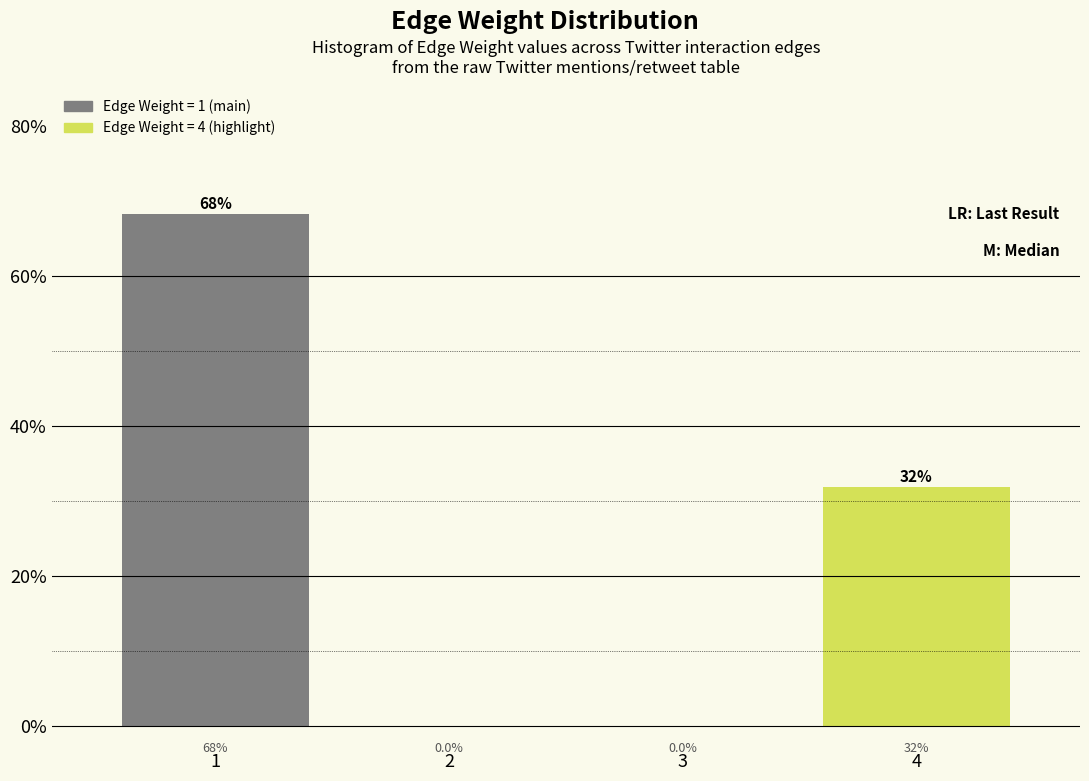

Reading left to right, what are all the values shown in this chart?

1=68.2	2=0.0	3=0.0	4=31.8